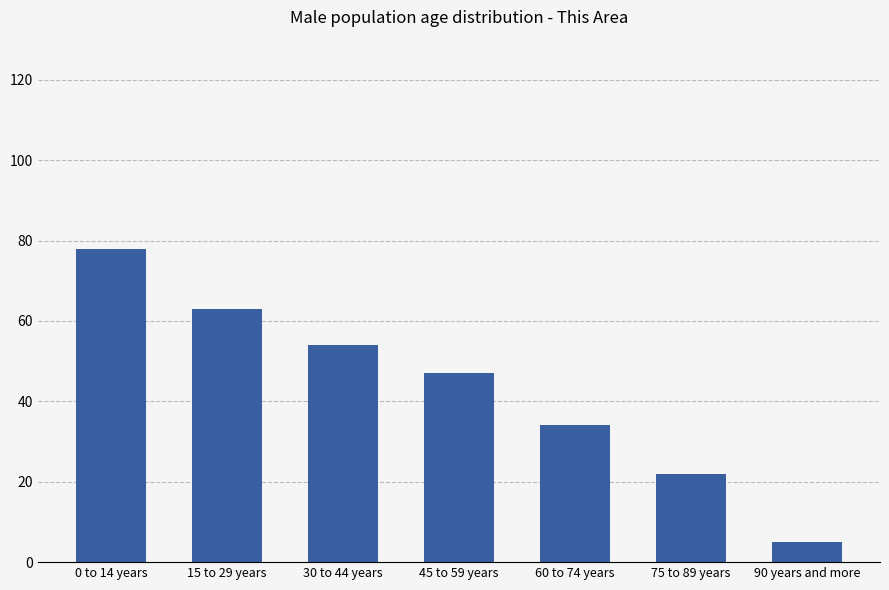

What is the difference between the second highest and second lowest values?

41